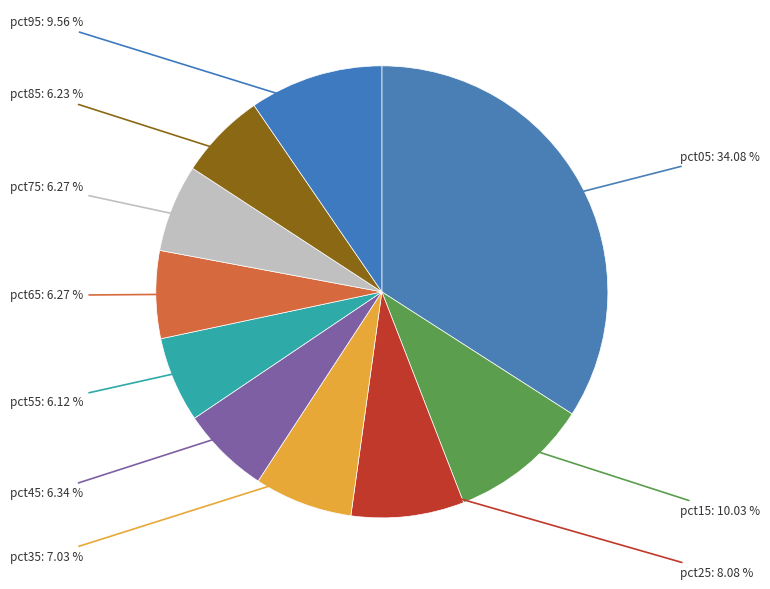

Is it true that pct35 is 7% of the pie?

True